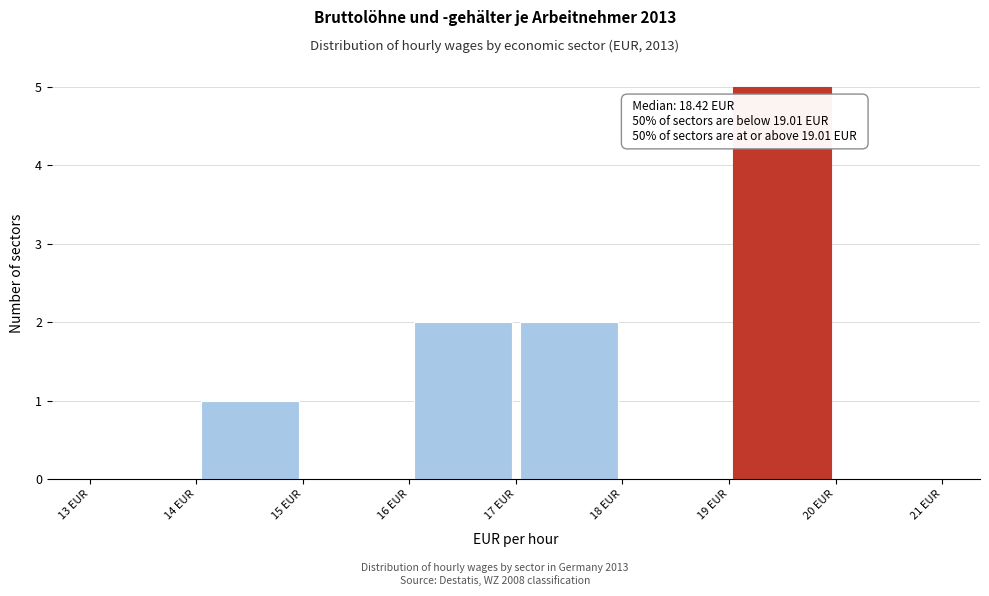

Which range on the x-axis has the tallest bar?

19 to 20